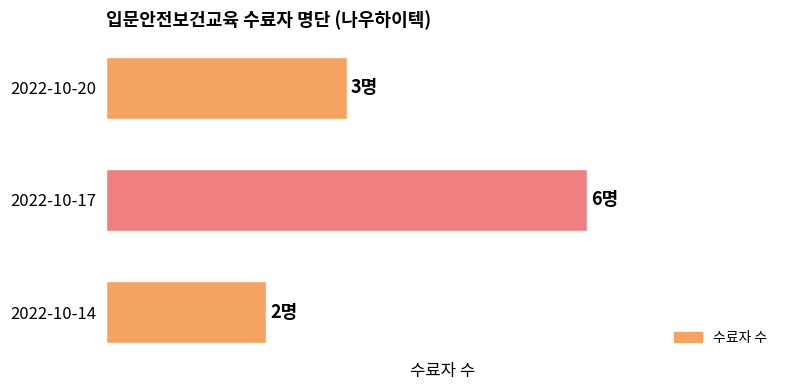

Are the bars grouped side by side (vs. stacked)?

No